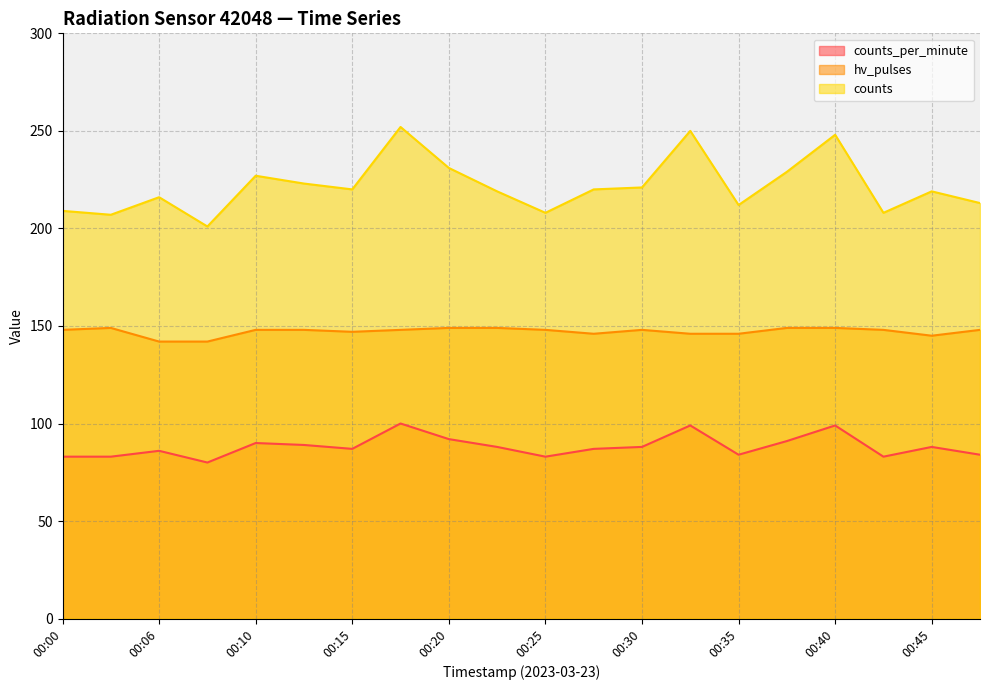

What is the smallest value displayed?

80